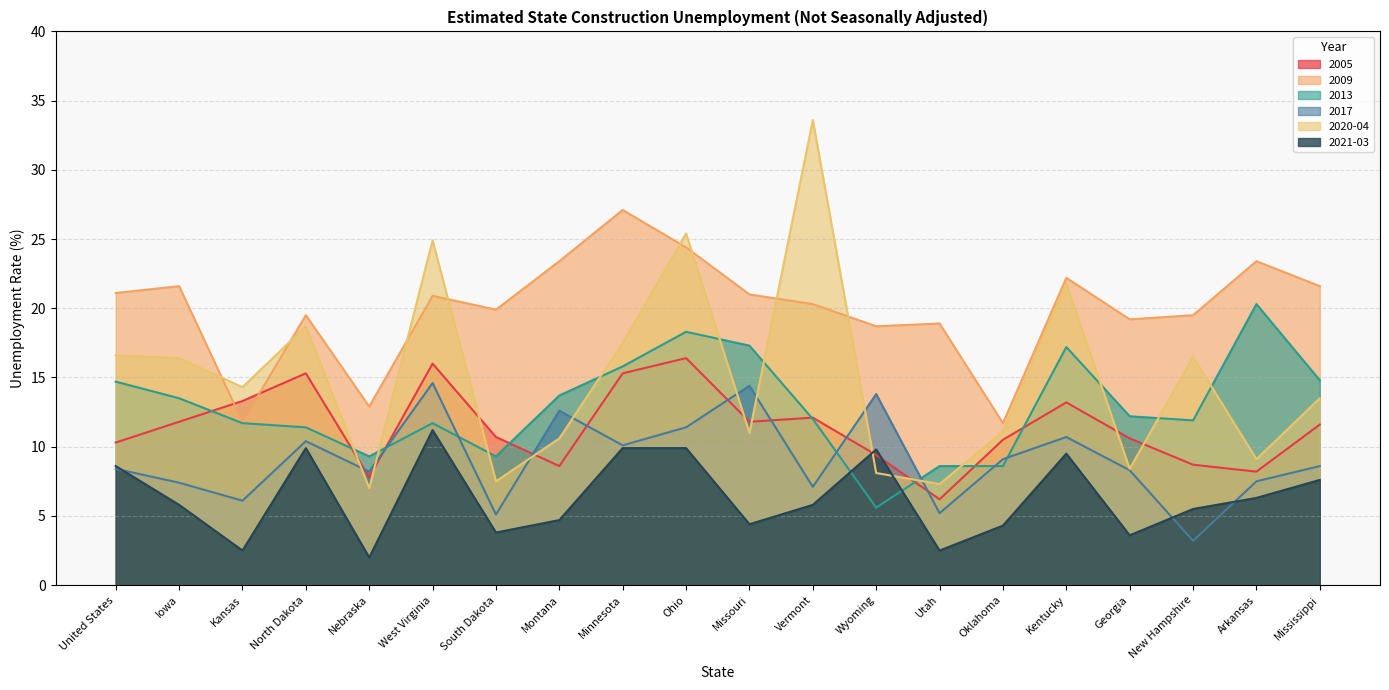

How many intersections are there between 2020-04 and 2021-03?

2